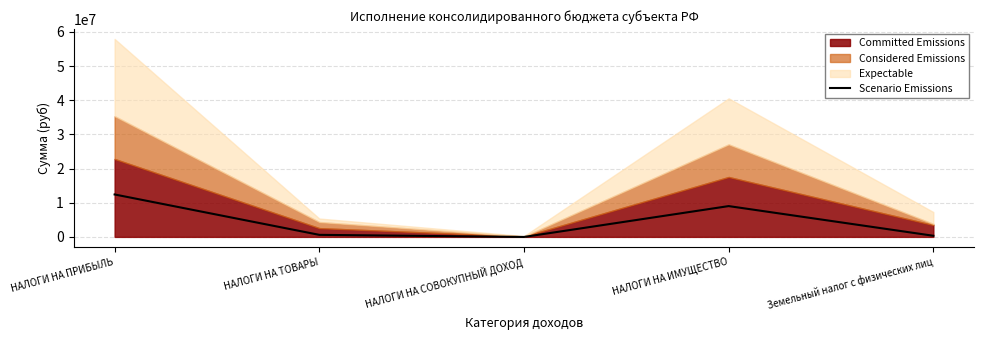

How many lines are shown in the chart?

1